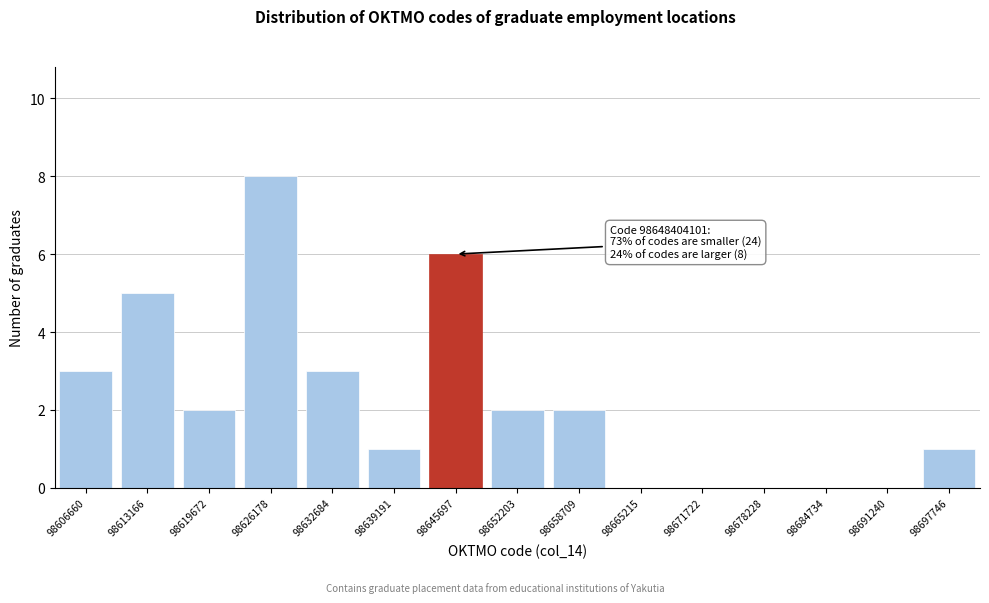

Reading left to right, what are all the values shown in this chart?

98606660=3	98613166=5	98619672=2	98626178=8	98632684=3	98639191=1	98645697=6	98652203=2	98658709=2	98665215=0	98671722=0	98678228=0	98684734=0	98691240=0	98697746=1